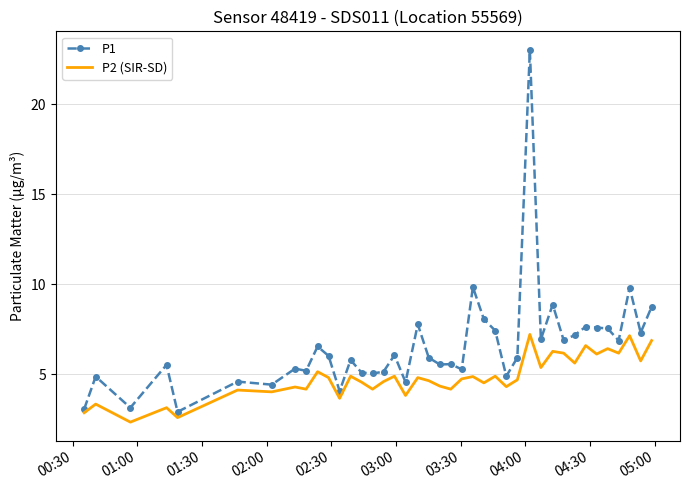

What is the maximum value shown in the chart?

23.0